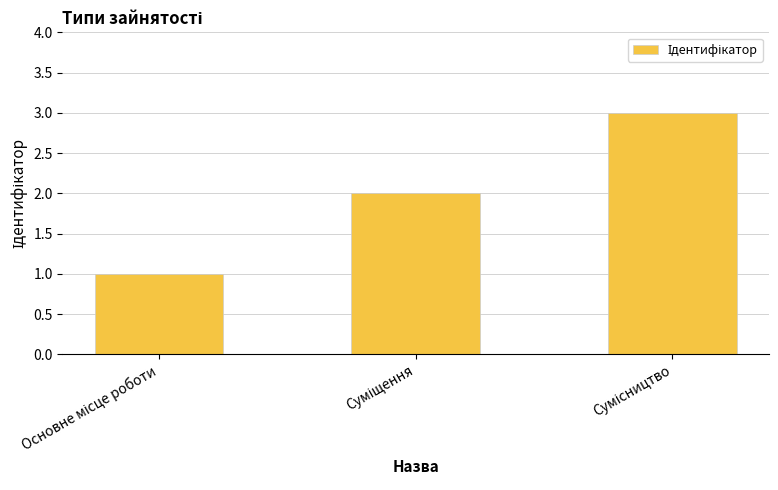

What is the maximum value shown in the chart?

3